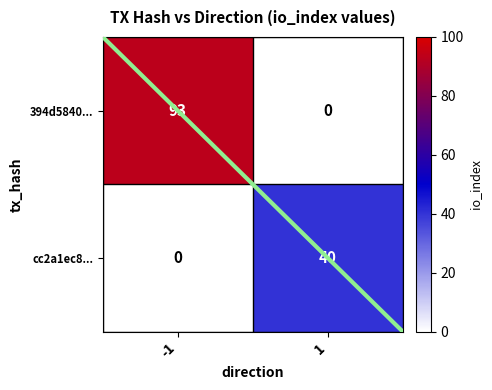

What is the difference between the highest and lowest values at -1?

93